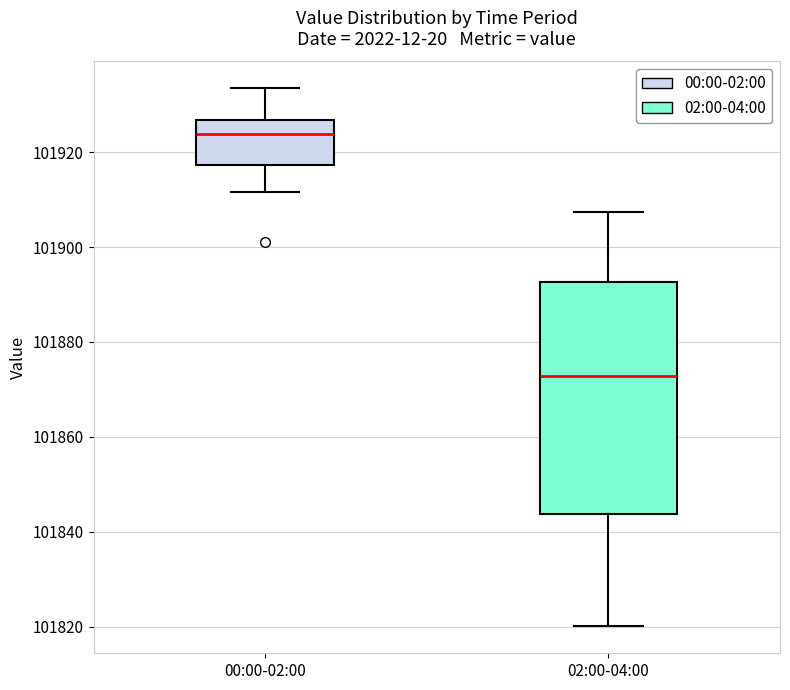

Reading left to right, transcribe this box plot: for each box, give where its median line is, the range the box spans, and where its two whiskers end, as read against the y-axis. The values are not printed on the chart, so give them approximately, as read against the axis.

00:00-02:00: median 101924, box 101918 to 101926, whiskers 101912 to 101934
02:00-04:00: median 101872, box 101844 to 101892, whiskers 101820 to 101908